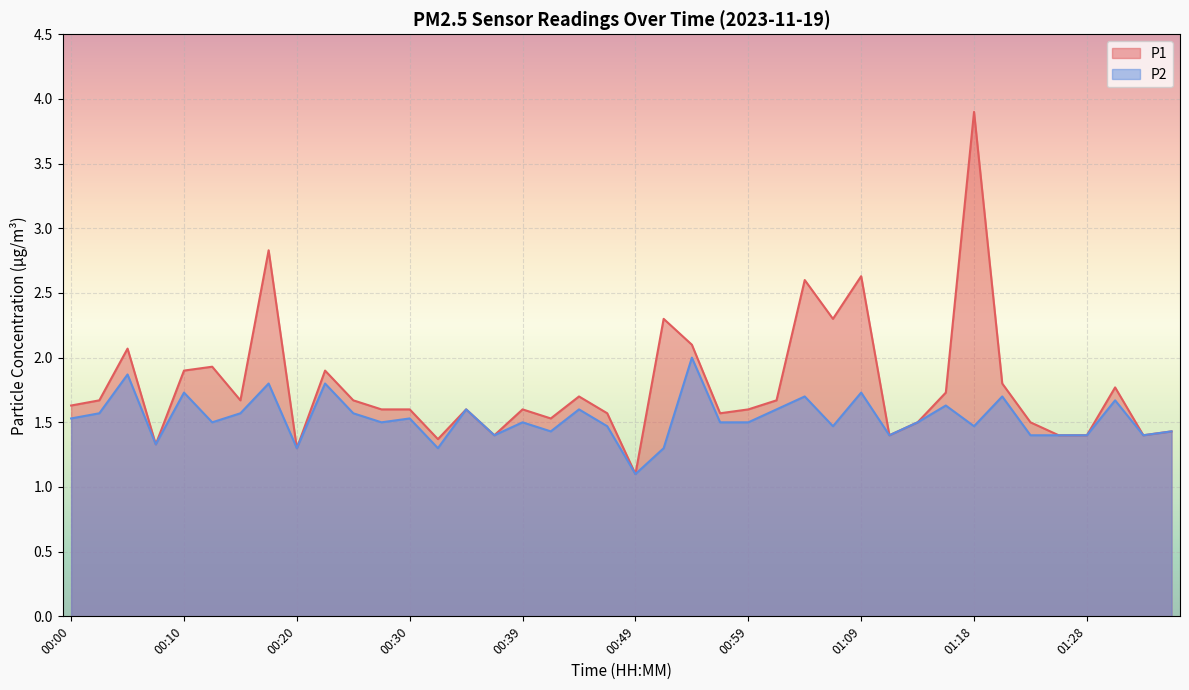

What is the lowest value of the P1 series?

1.1